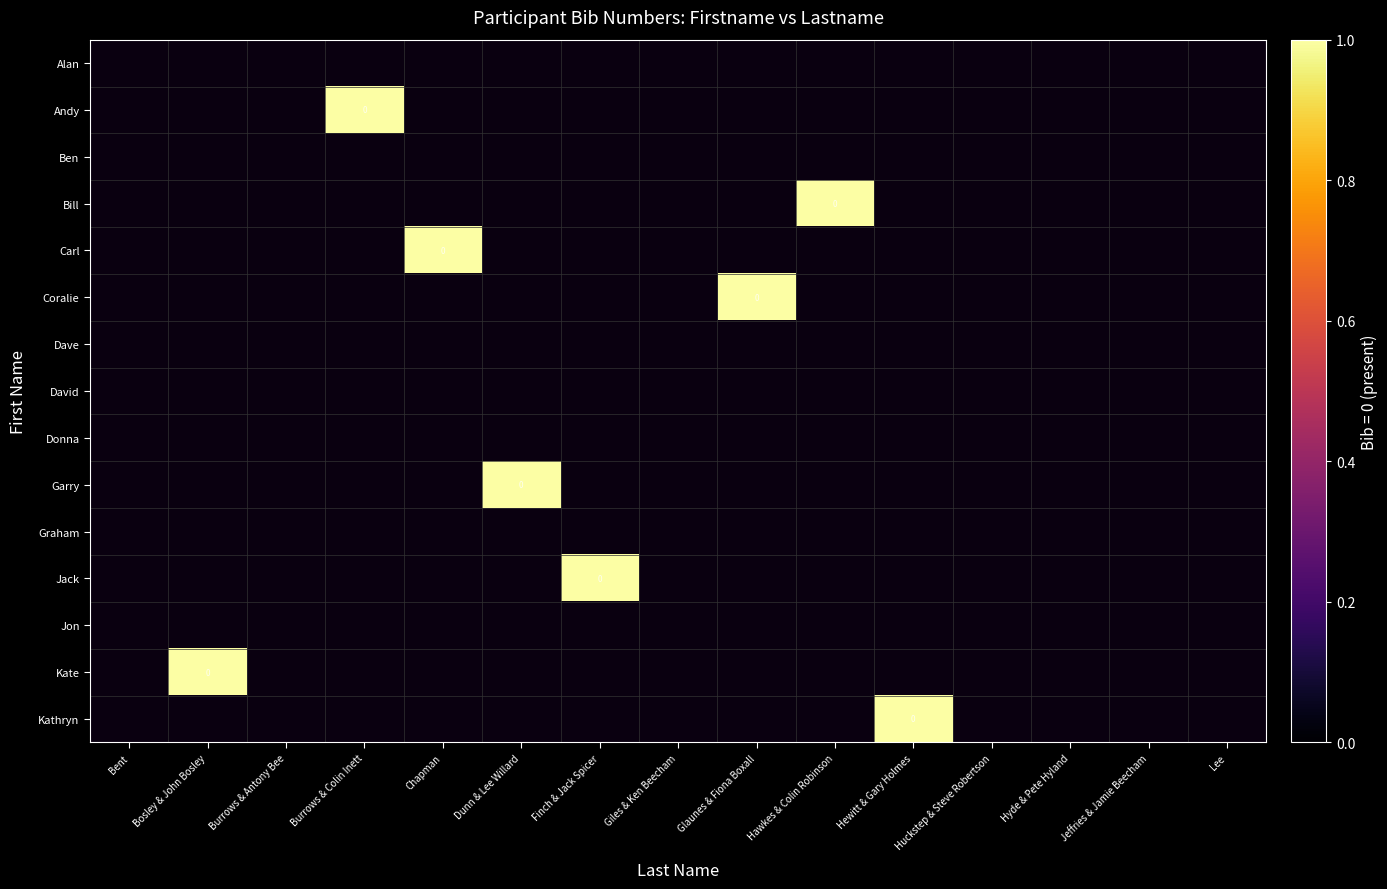

The value of Andy at Hewitt & Gary Holmes is 0. True or false?

True